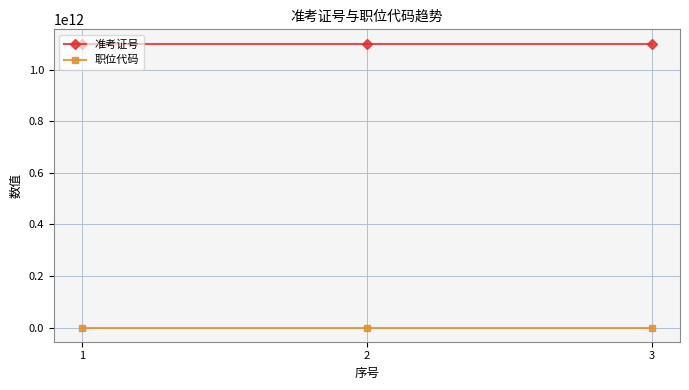

What is the value of the 准考证号 point at the 1st from the left?

1102341300416